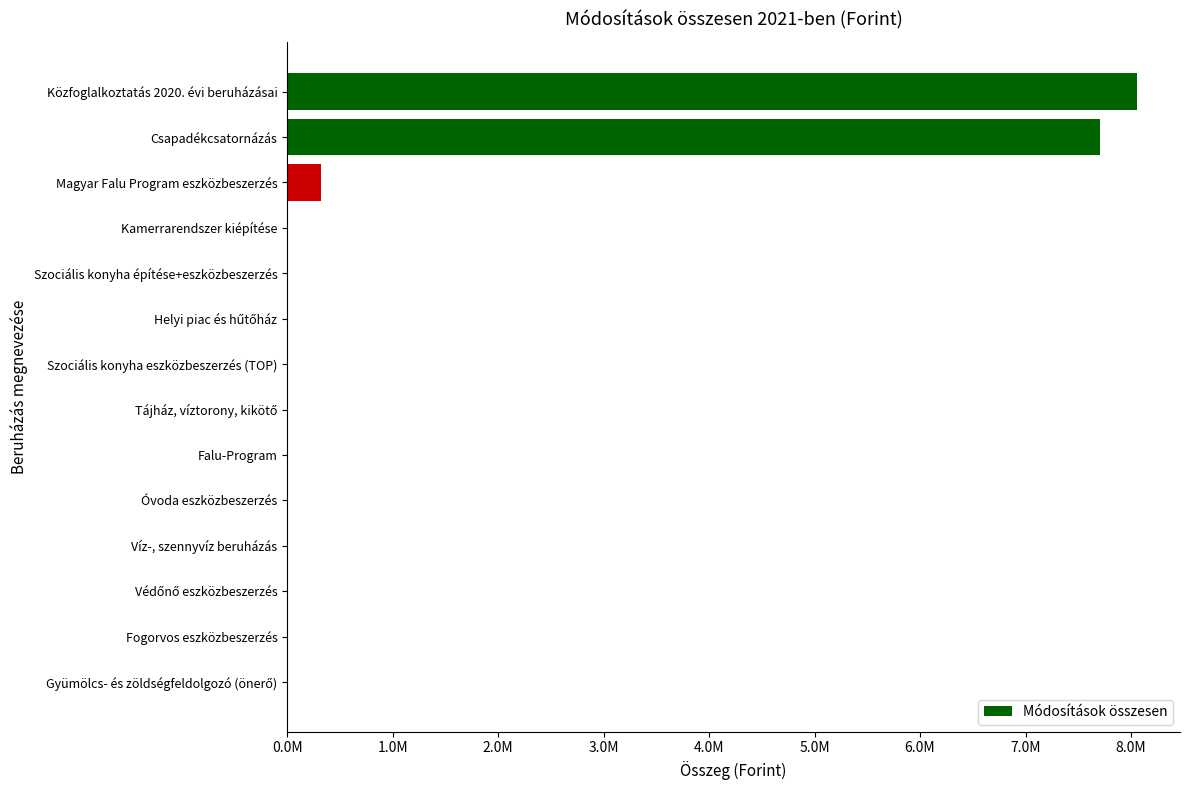

Are the bars horizontal?

Yes